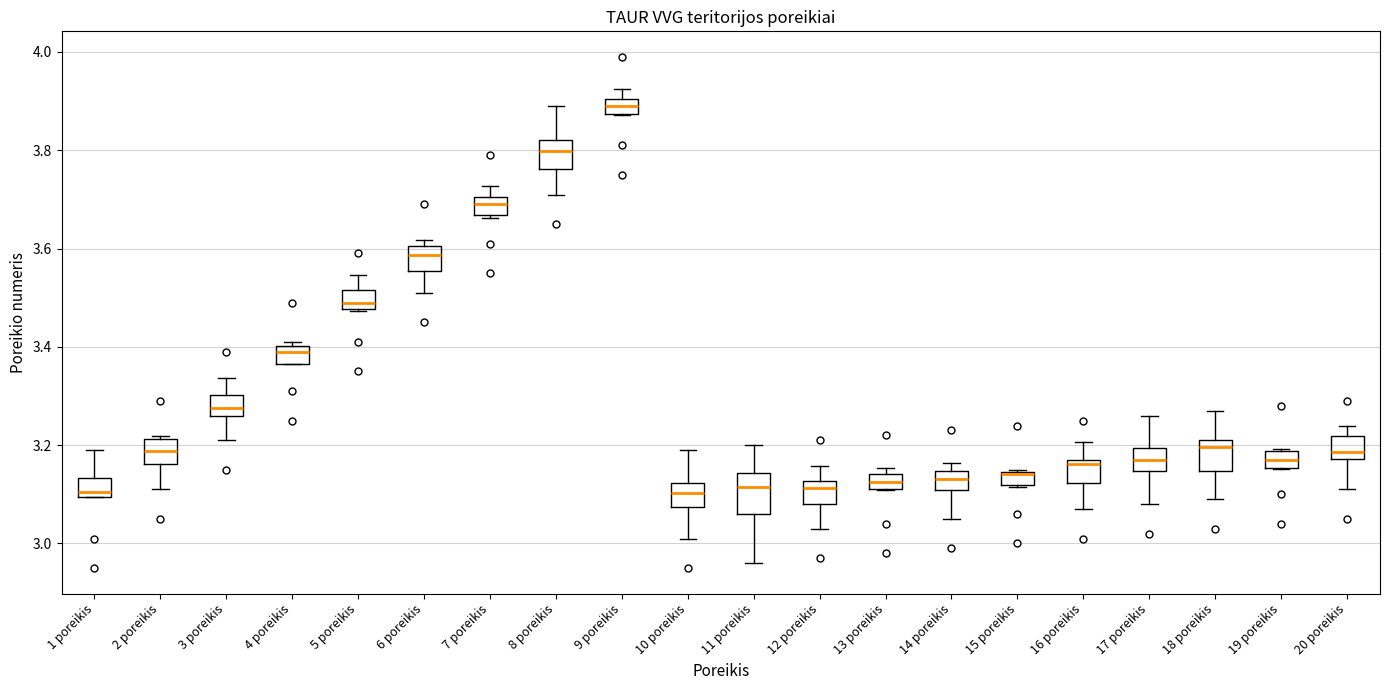

Where does the median line of the box for 2 poreikis sit on the y-axis? The values are not printed on the chart, so give them approximately, as read against the axis.

3.18